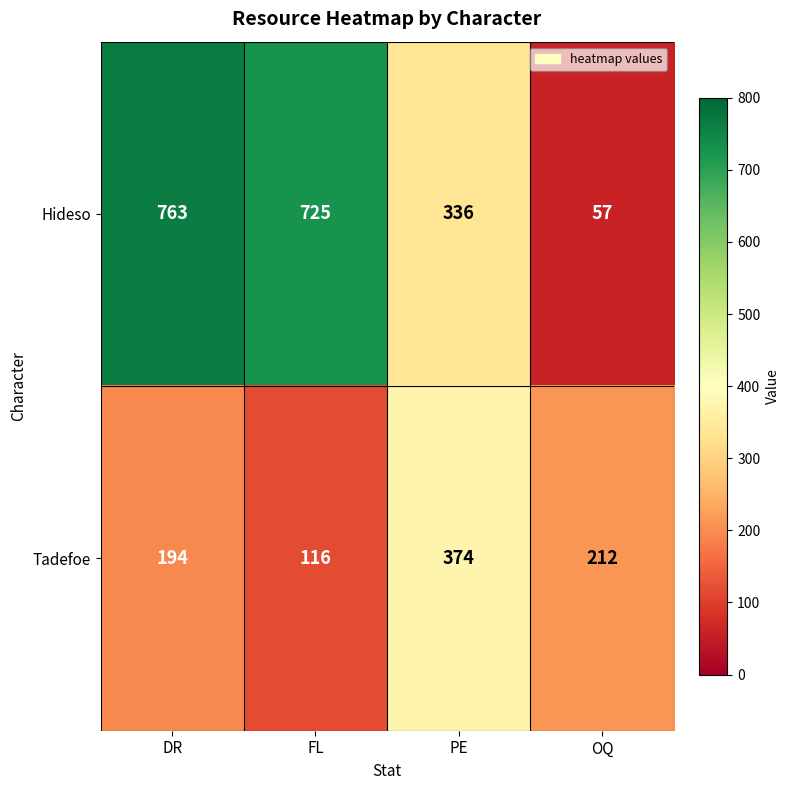

What is the sum of all Hideso values?

1881